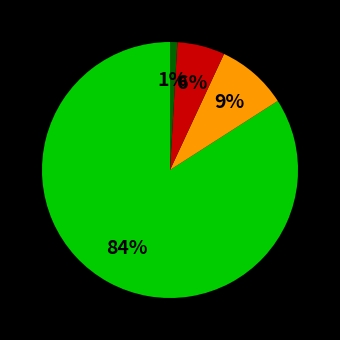

How many slices are in this pie chart?

4